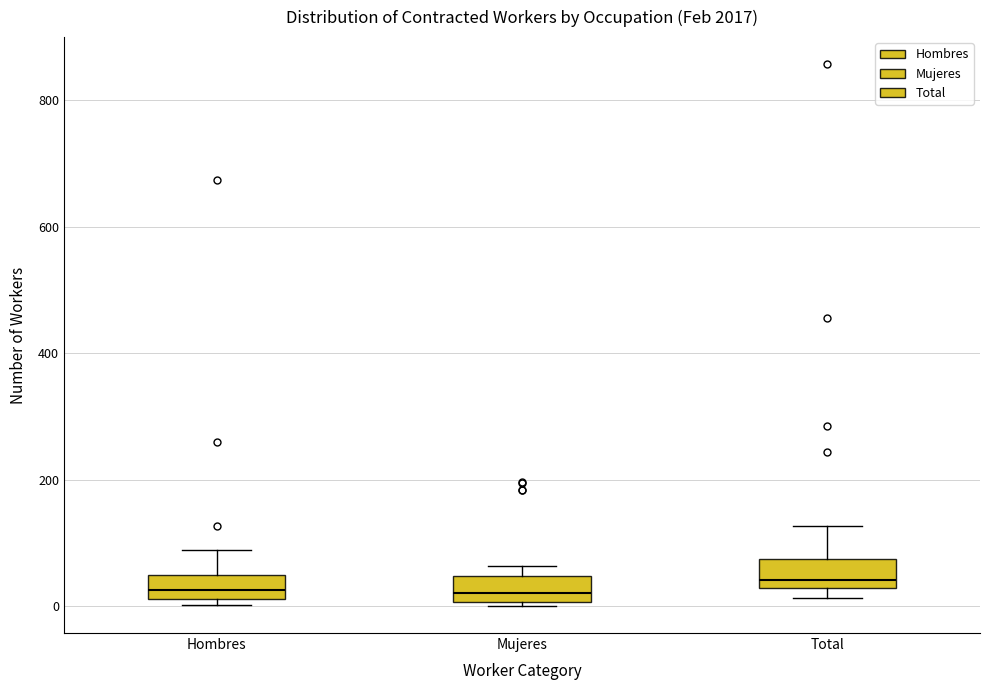

Reading left to right, read every box against the y-axis: the position of its median line, the range the box covers, and the ends of its whiskers. The values are not printed on the chart, so give them approximately, as read against the axis.

Hombres: median 20 (inside the box), box 20 to 40, whiskers 0 to 80
Mujeres: median 20, box 0 to 40, whiskers 0 to 60
Total: median 40, box 20 to 80, whiskers 20 (just below the box's lower edge) to 120